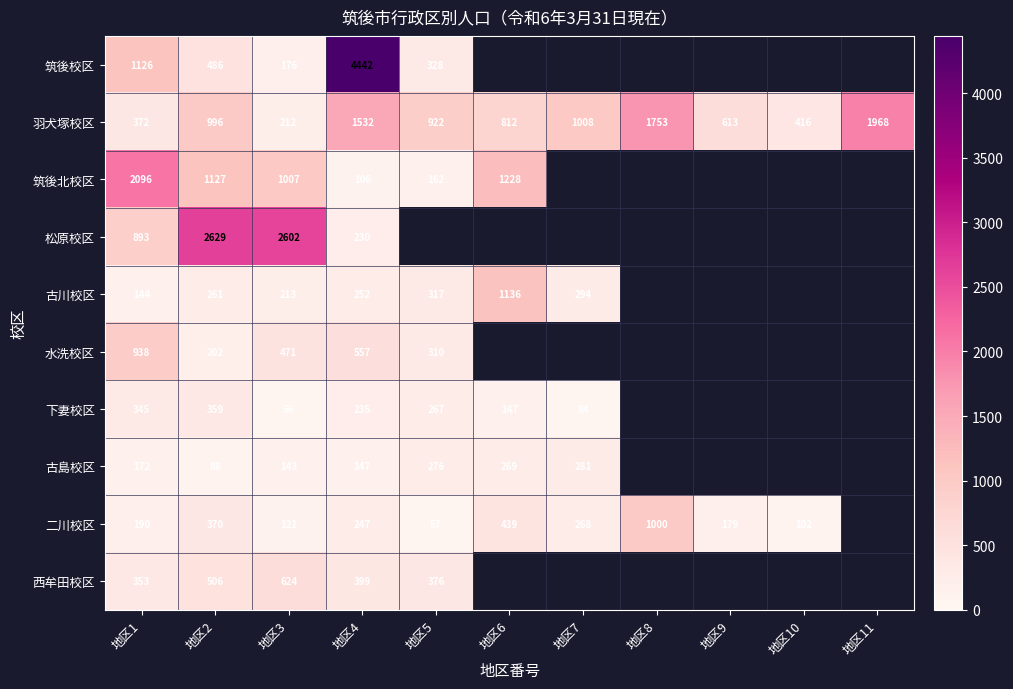

At how many categories does at least one series exceed 2845?

1